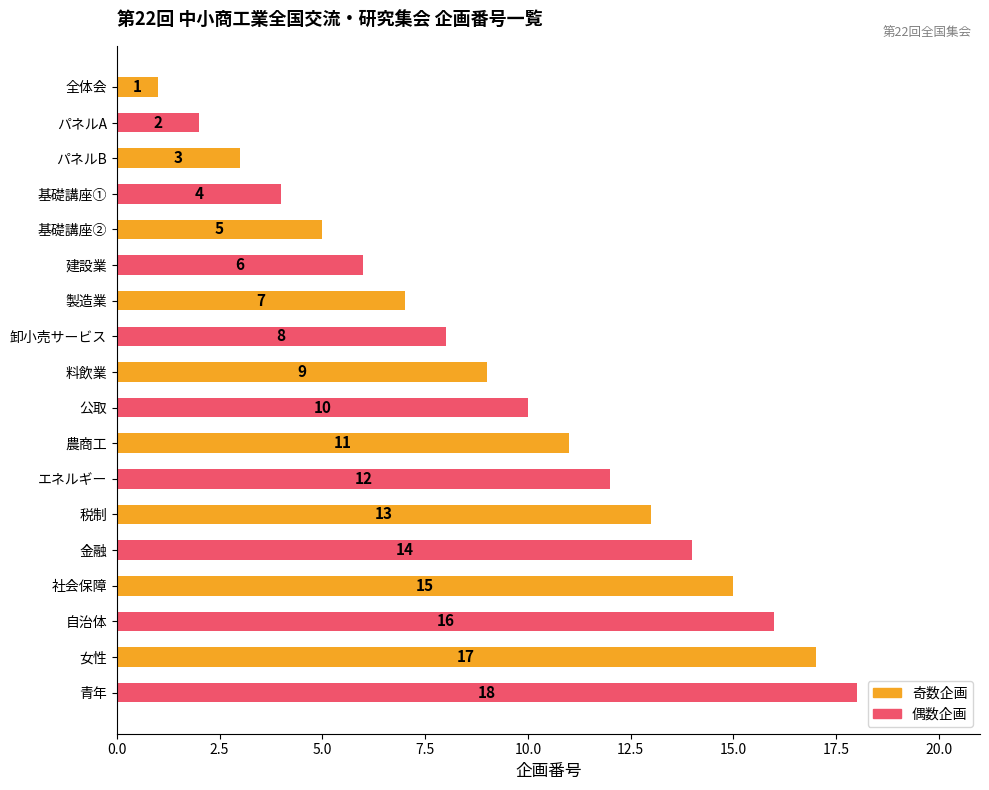

What is the smallest value displayed?

1